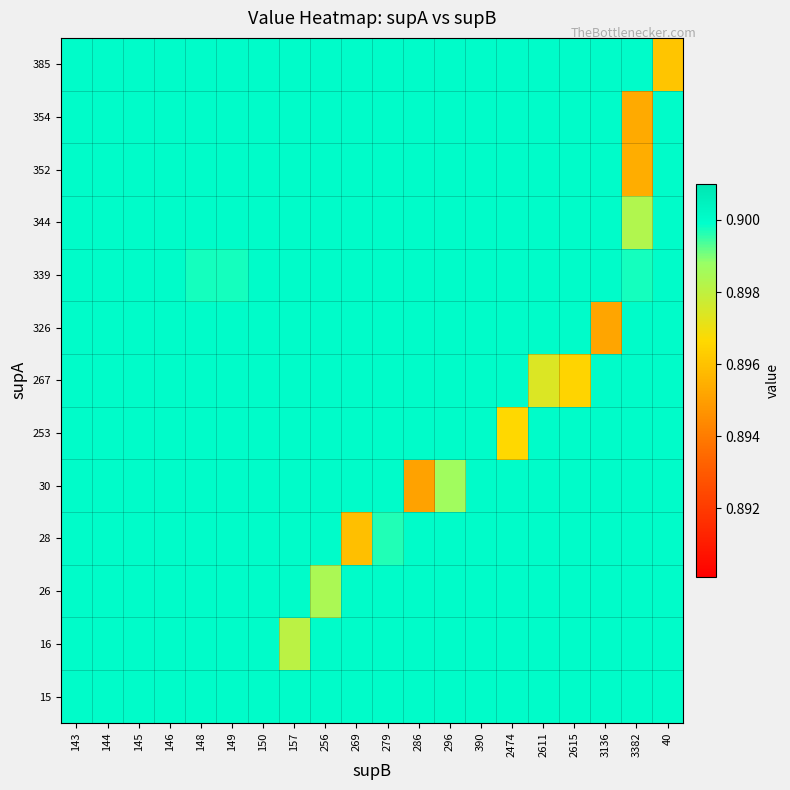

At 2474, list the series in order from smallest to largest.

253, 15, 16, 26, 28, 30, 267, 326, 339, 344, 352, 354, 385